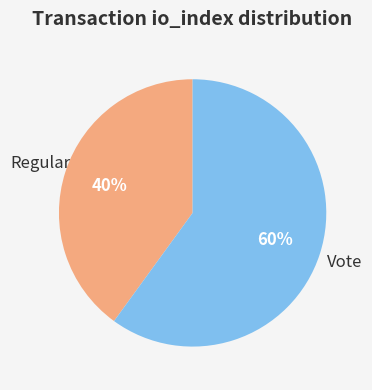

Does any single category account for the majority?

Yes